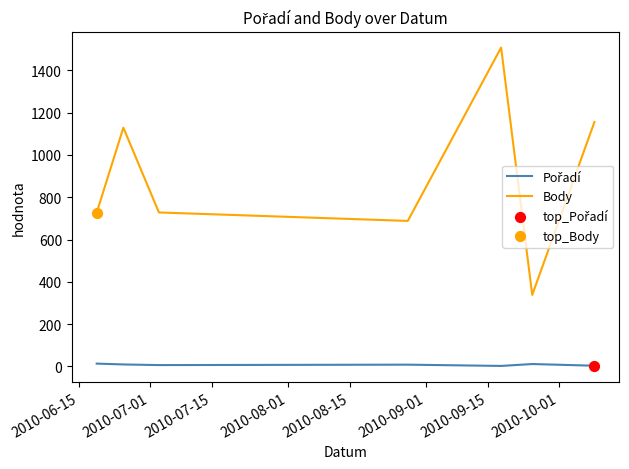

Which series has the widest spread of values?

Body